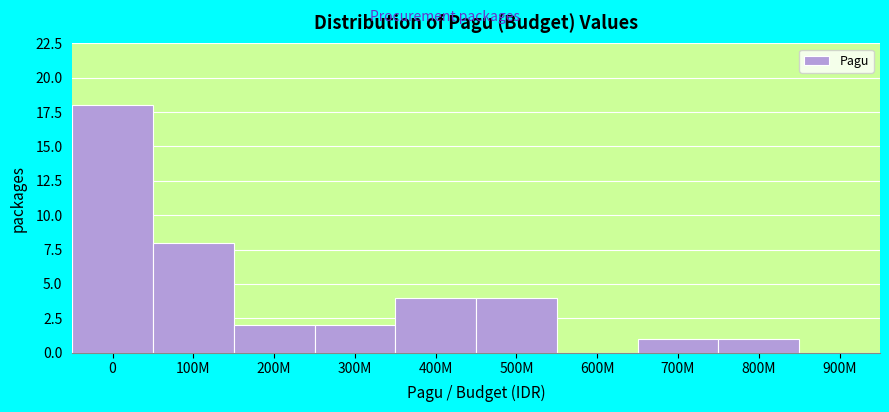

Reading left to right, list all the values displayed in this chart.

0=18	100M=8	200M=2	300M=2	400M=4	500M=4	600M=0	700M=1	800M=1	900M=0